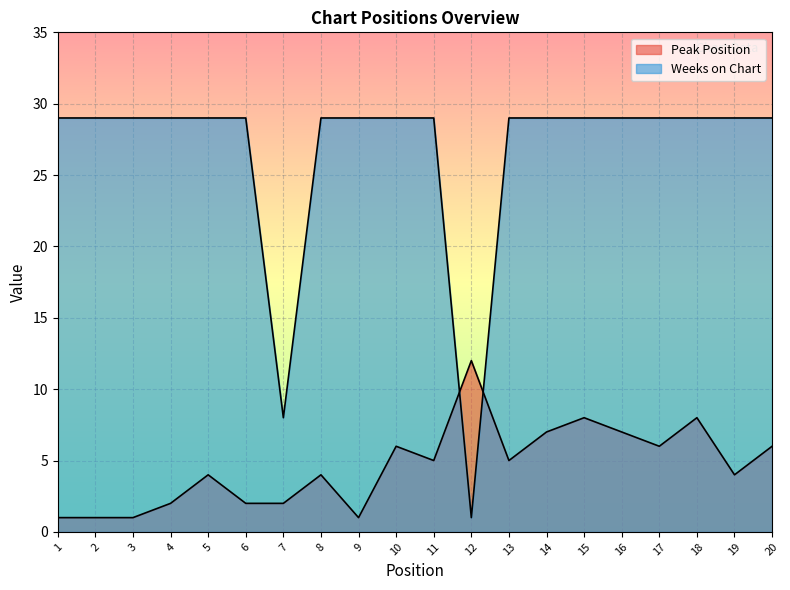

Is the value of Weeks on Chart at 9 greater than the value of Peak Position at 4?

Yes